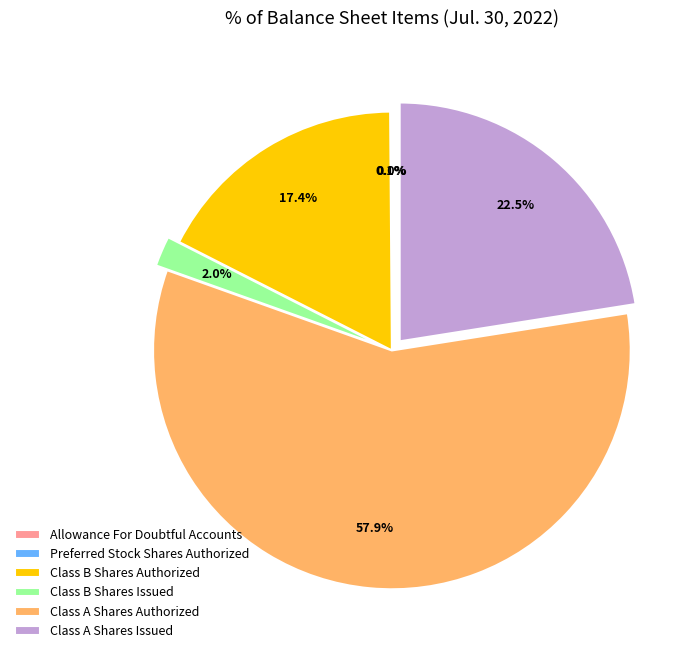

What percentage is NOT represented by Class B Shares Issued?

98.0%